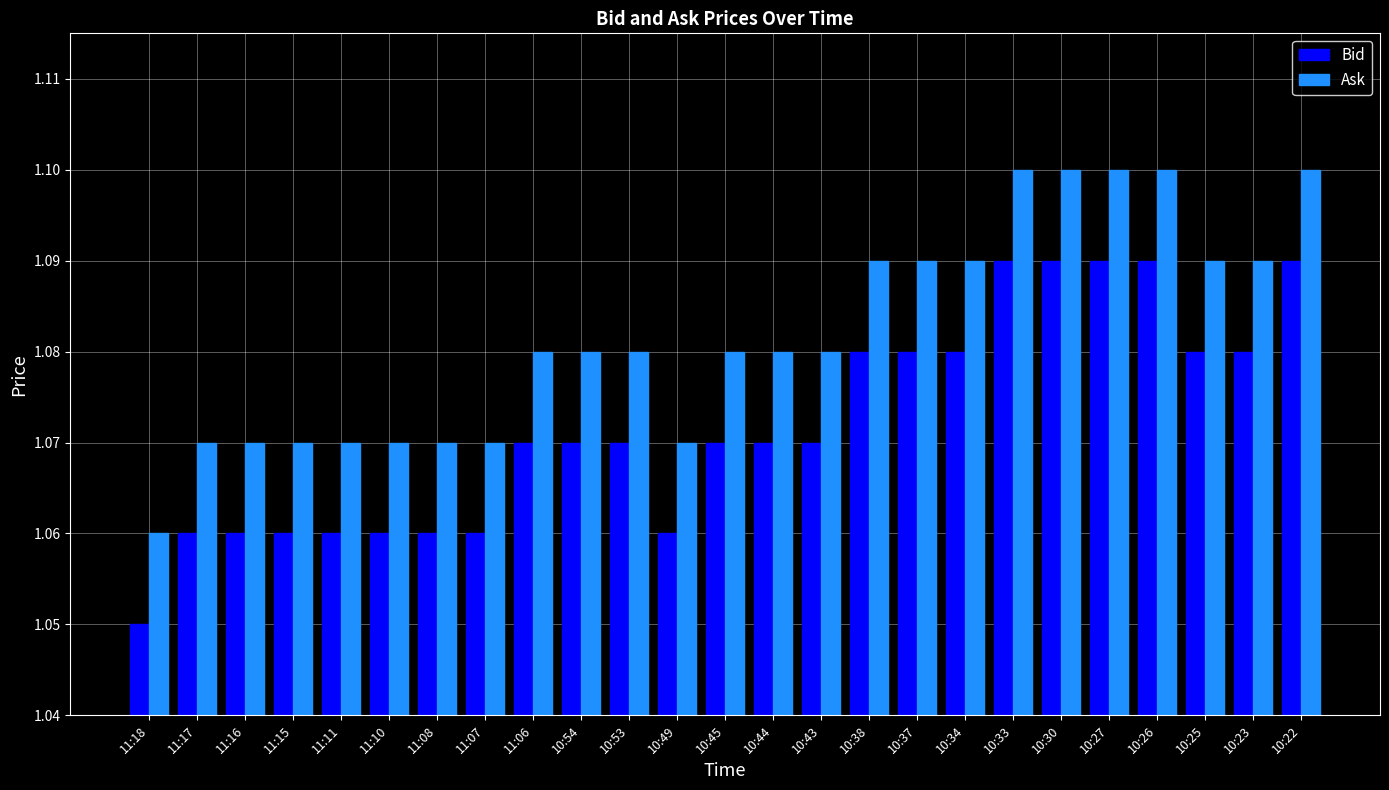

Count the Bid values in the range 1 to 2.

25